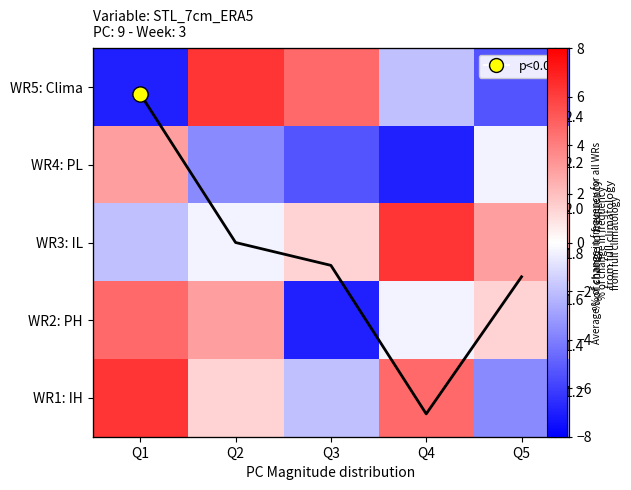

True or false: WR3: IL has a value of 3.0 at Q5.

True